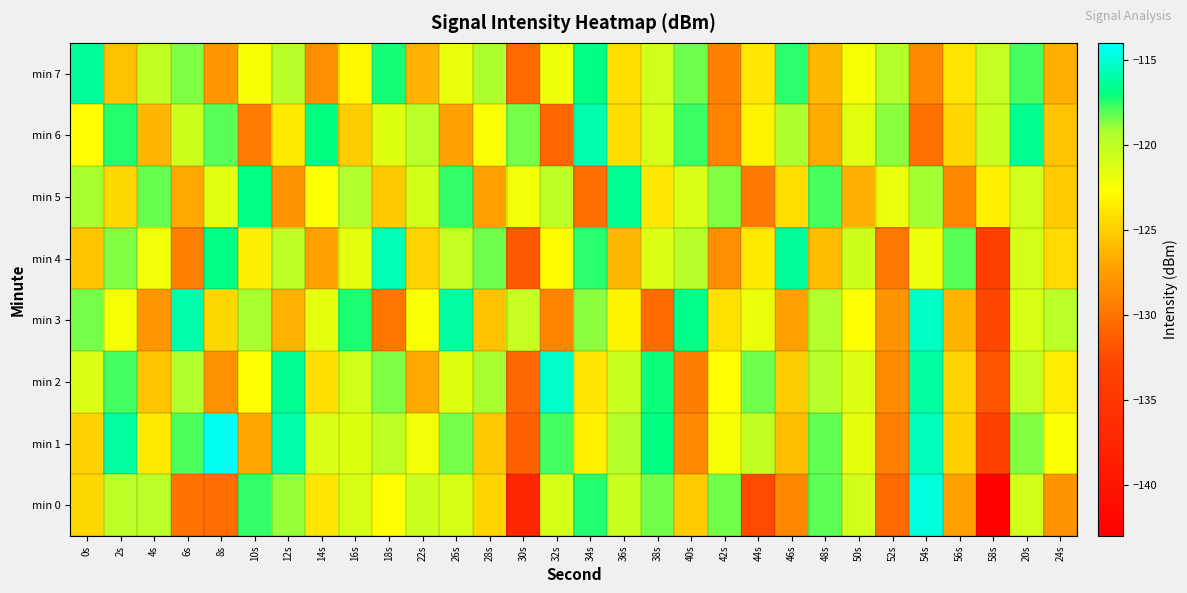

Rank the series at 52s from highest to lowest value.

min 6, min 7, min 5, min 3, min 2, min 1, min 4, min 0